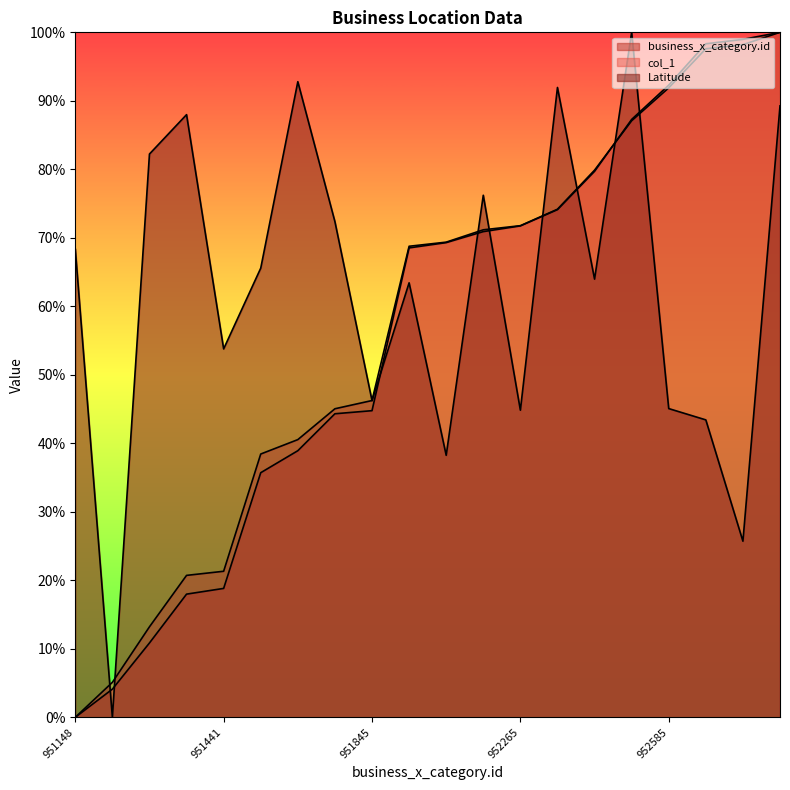

Between which two adjacent categories do business_x_category.id and Latitude first intersect?

951148 and 951212